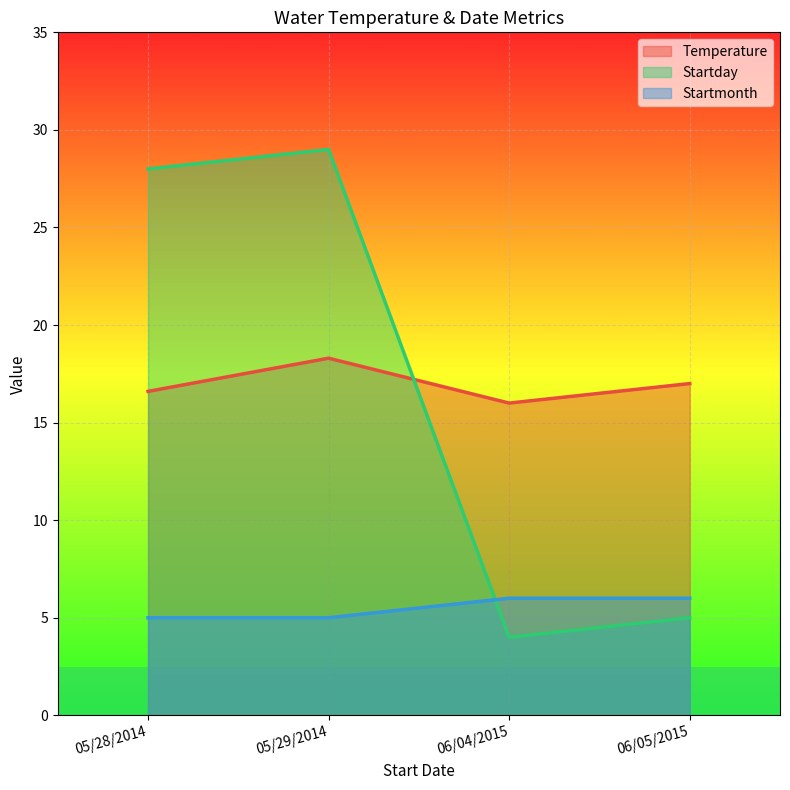

The Temperature series shows 24.6 at 05/29/2014. True or false?

False